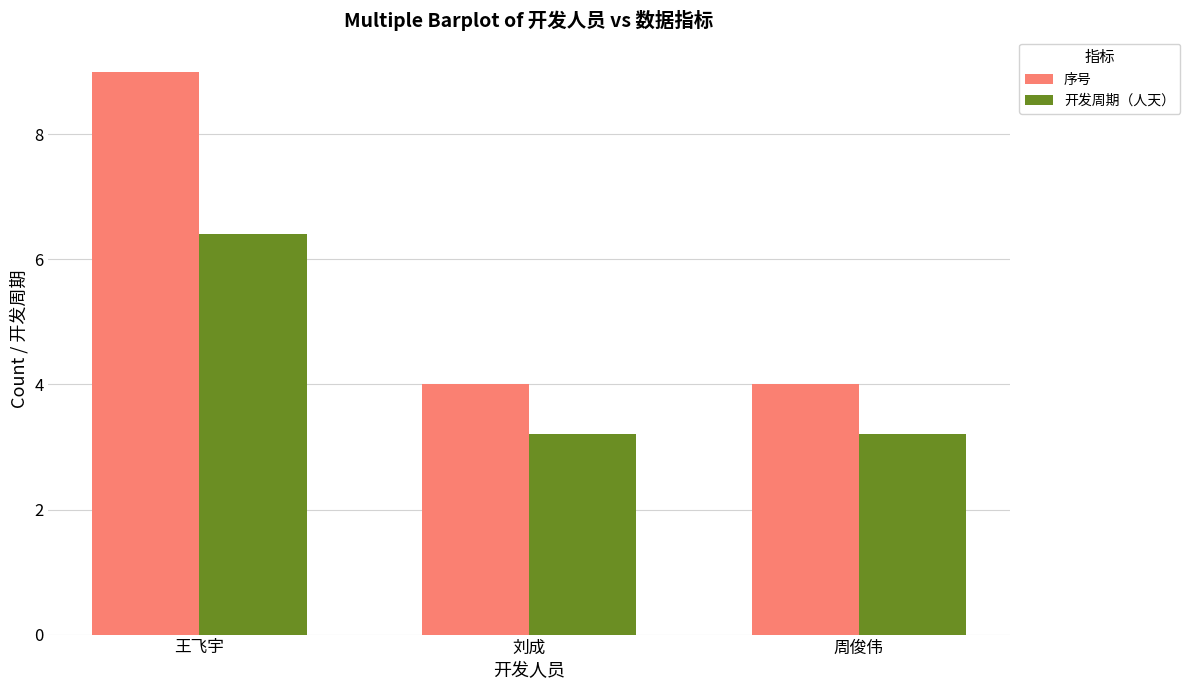

At which category is the sum across all series the highest?

王飞宇